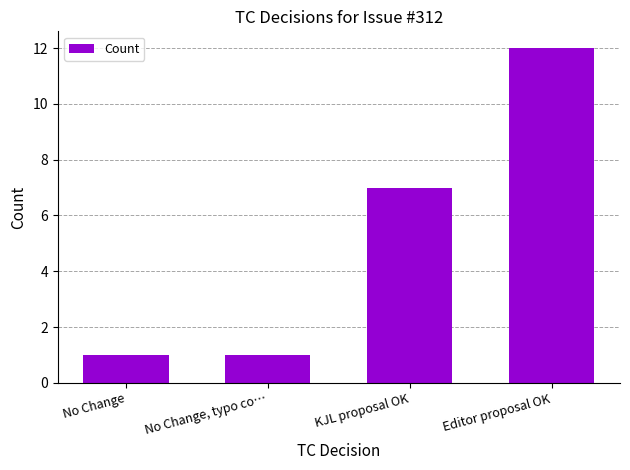

What is the value of the 3rd bar from the left?

7